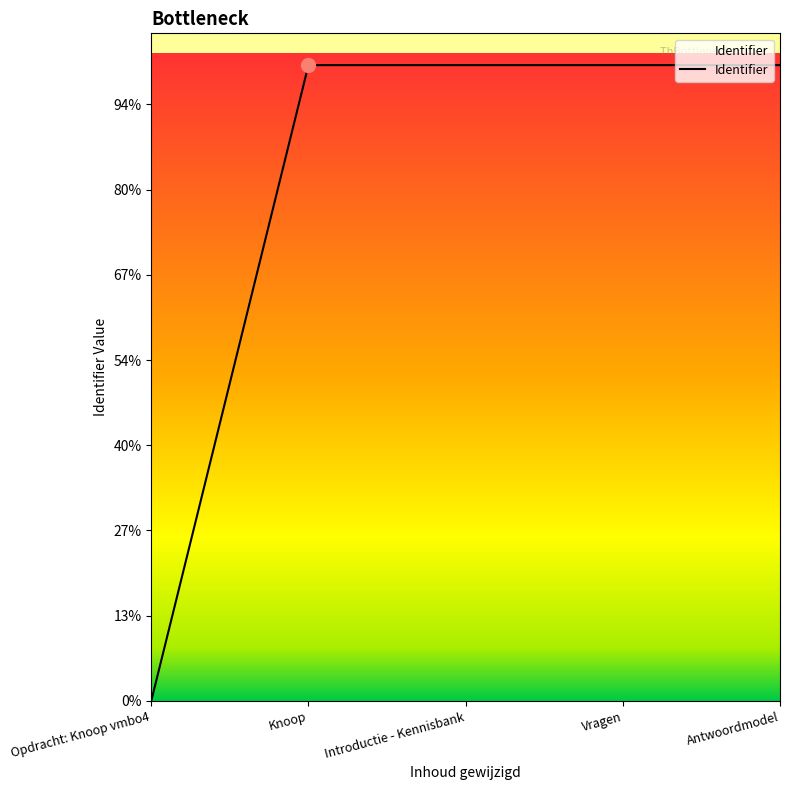

True or false: there are more than 1 points higher than both neighbors.

False